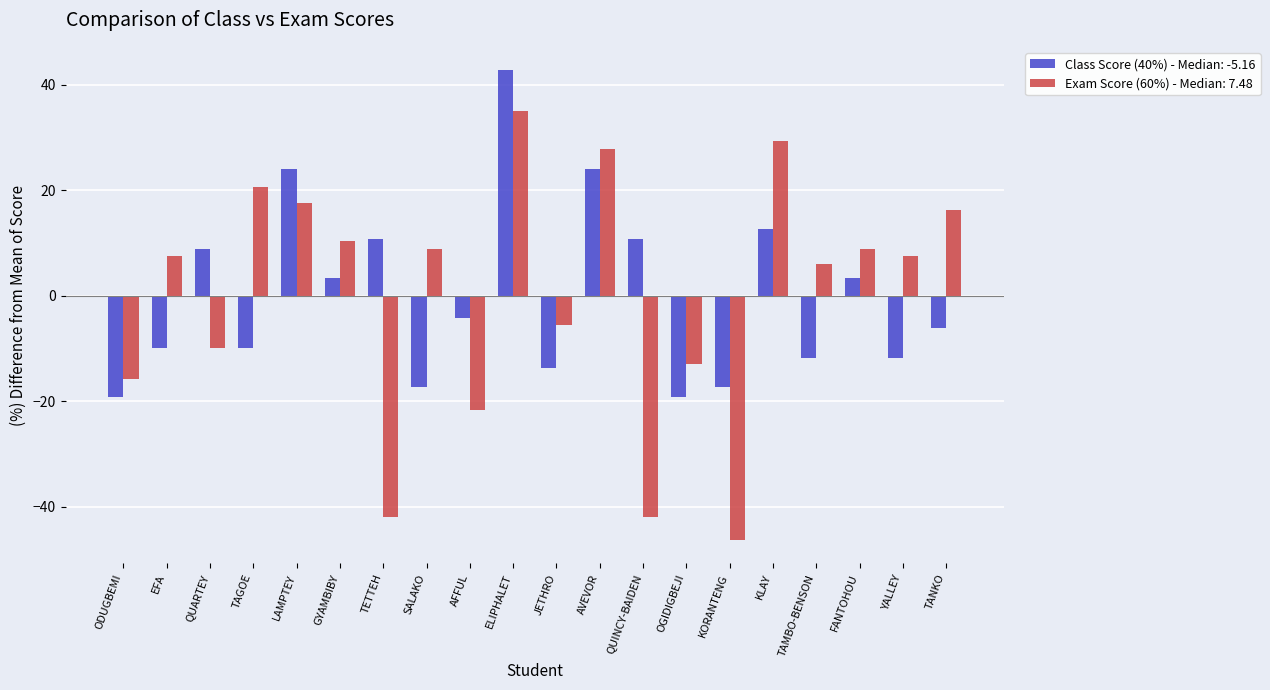

At AFFUL, list the series in order from largest to smallest.

Class Score (40%) - Median: -5.16, Exam Score (60%) - Median: 7.48